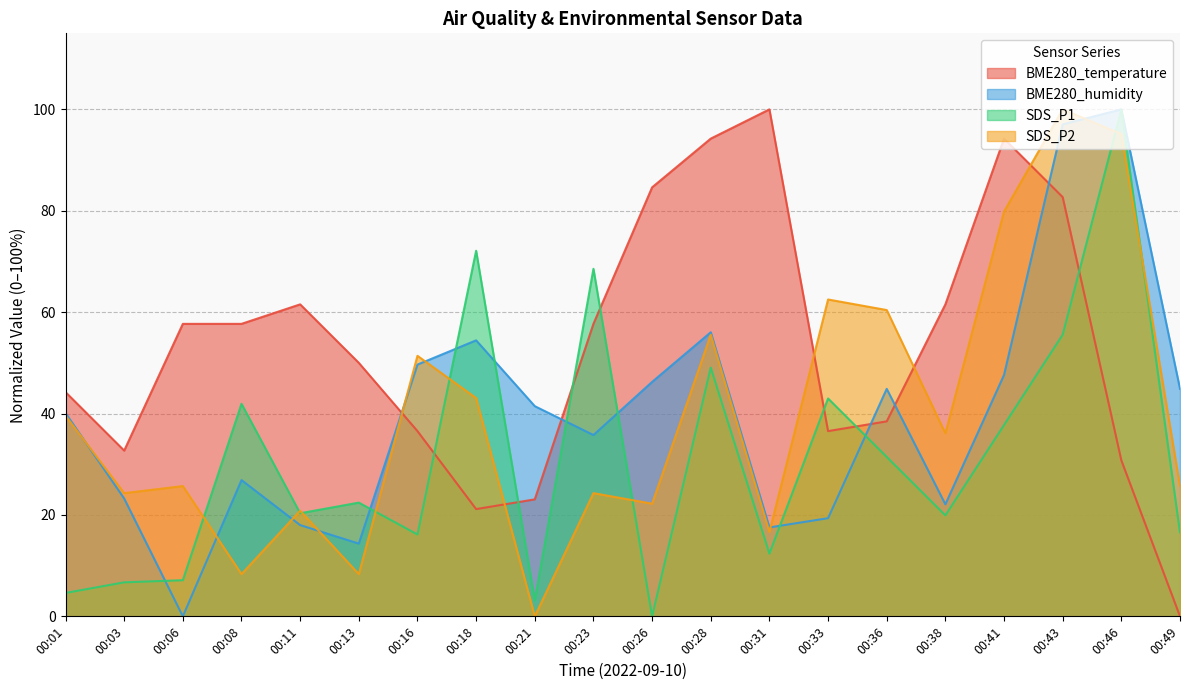

Which category has the lowest value in the BME280_humidity series?

00:06